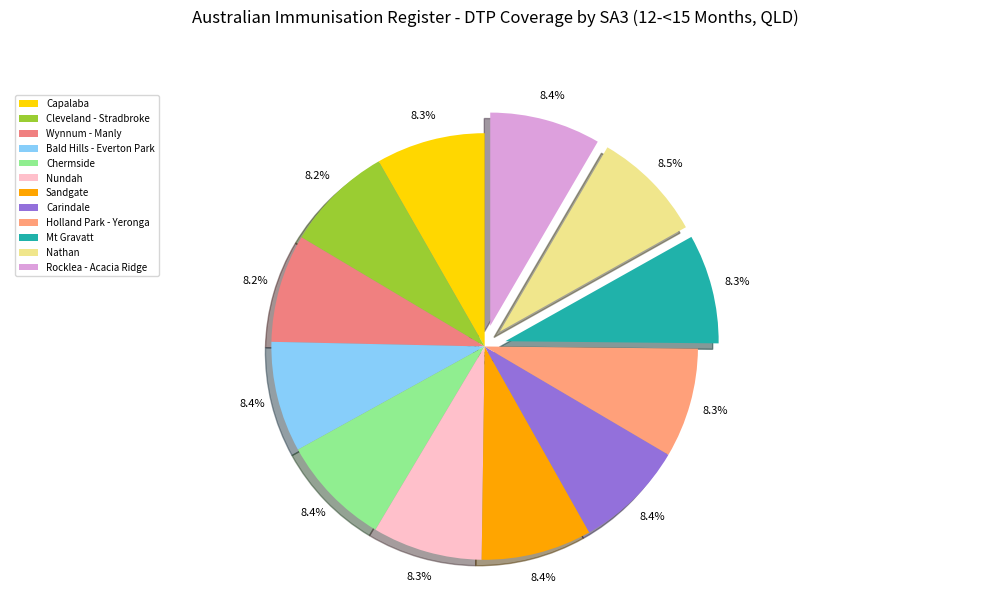

Which has a higher value, Sandgate or Mt Gravatt?

Sandgate